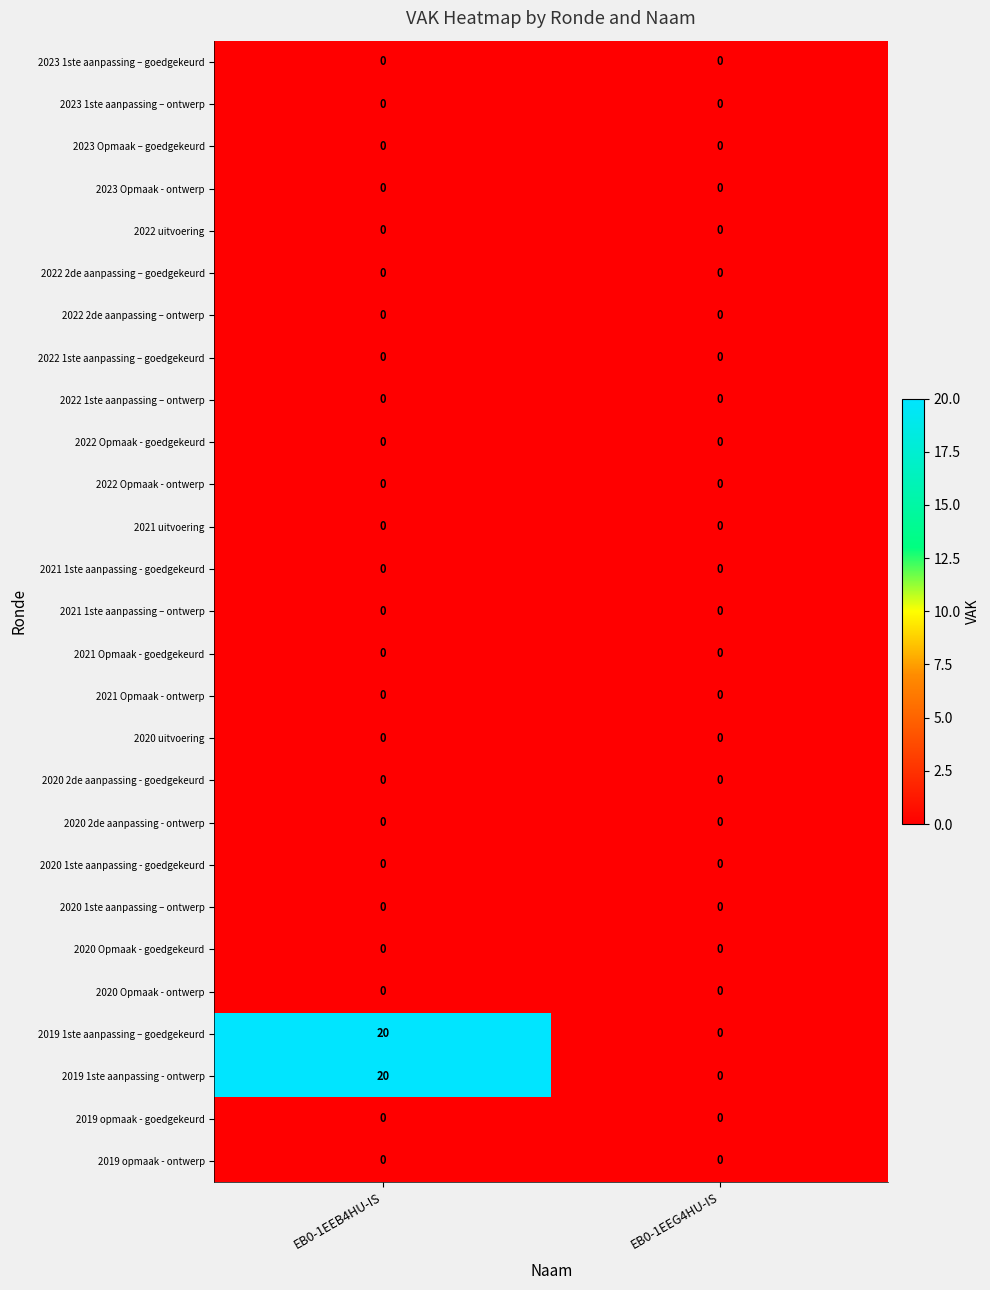

At which category is the sum across all series the highest?

EB0-1EEB4HU-IS